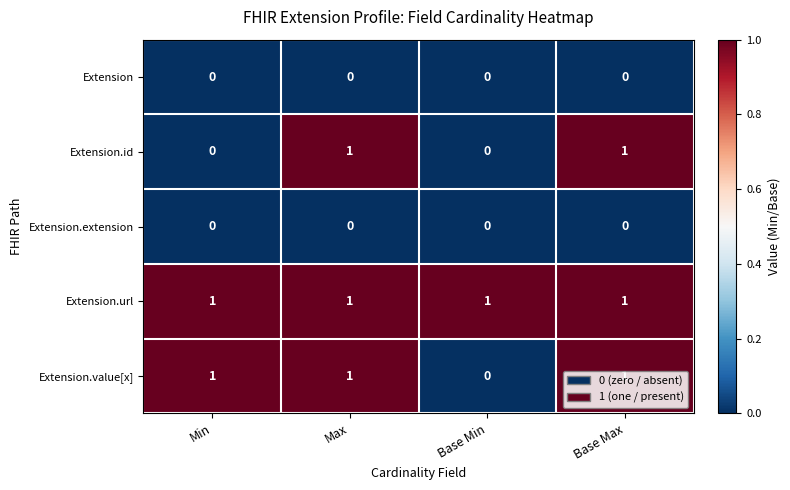

What is the greatest value displayed?

1